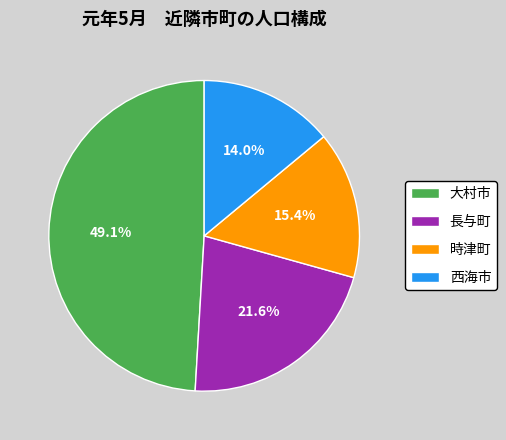

What is the ratio of the value at 長与町 to the value at 時津町?

1.4